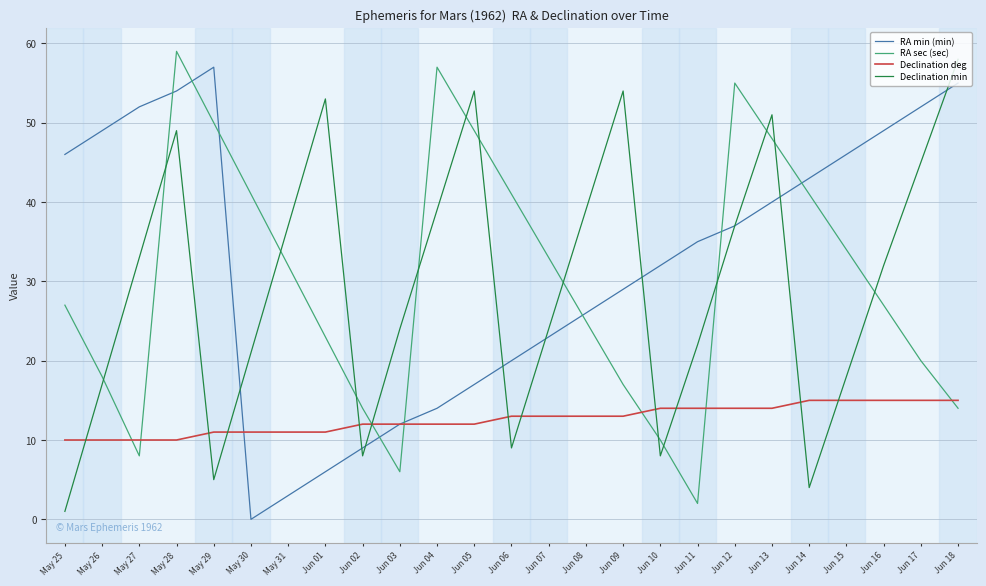

Which label corresponds to the smallest value in the chart?

May 30